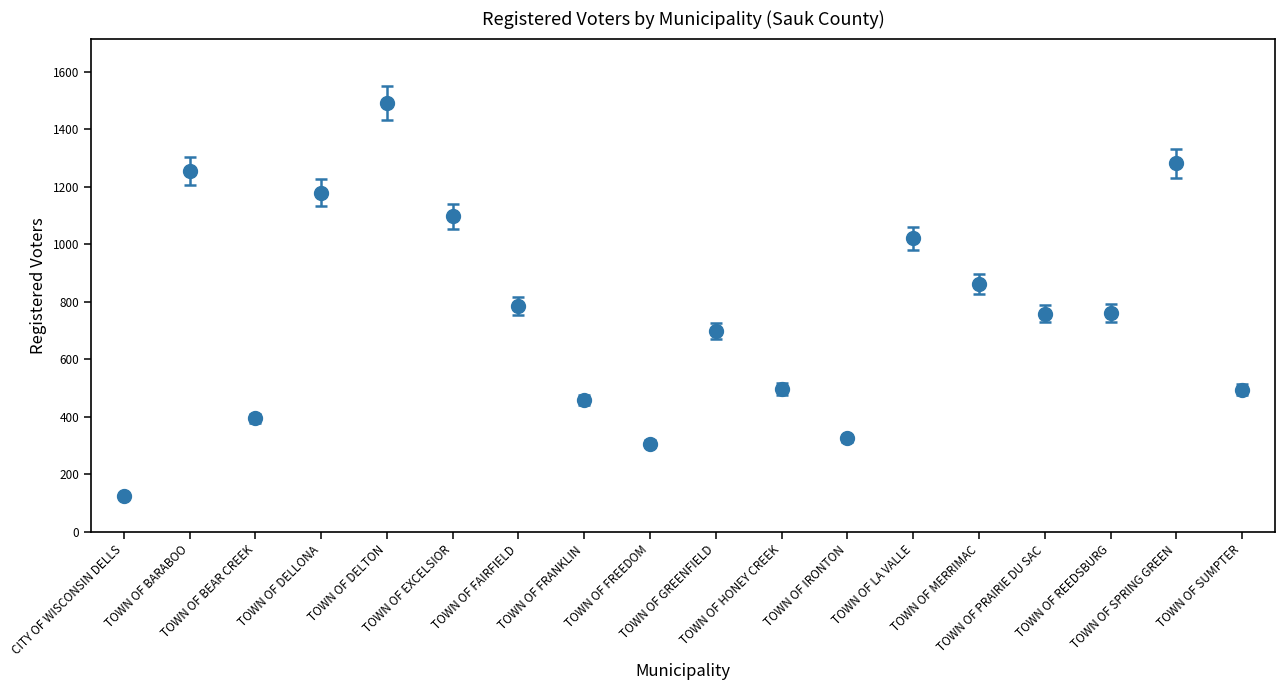

True or false: the data shows 1786 at TOWN OF EXCELSIOR.

False